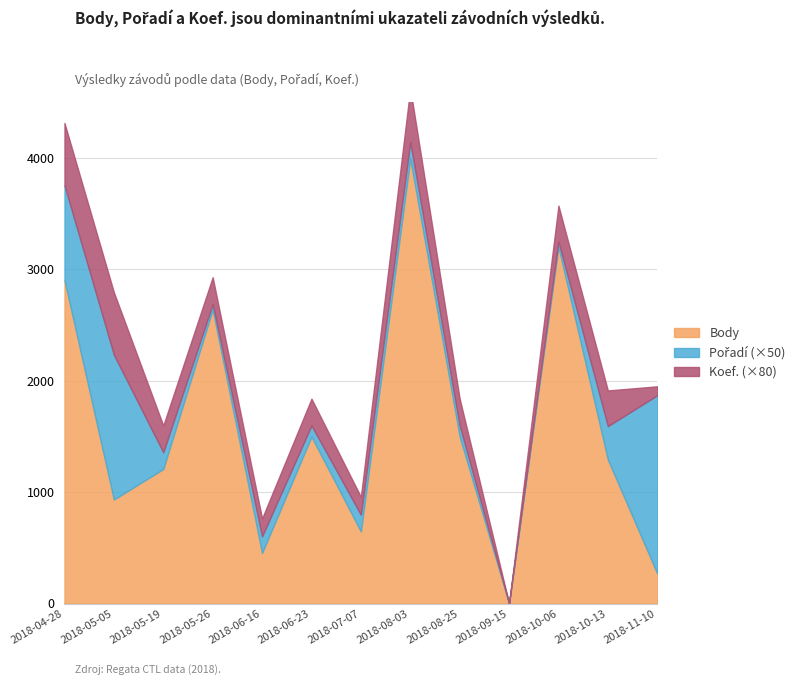

What is the value of the Pořadí point at the 8th from the left?

3